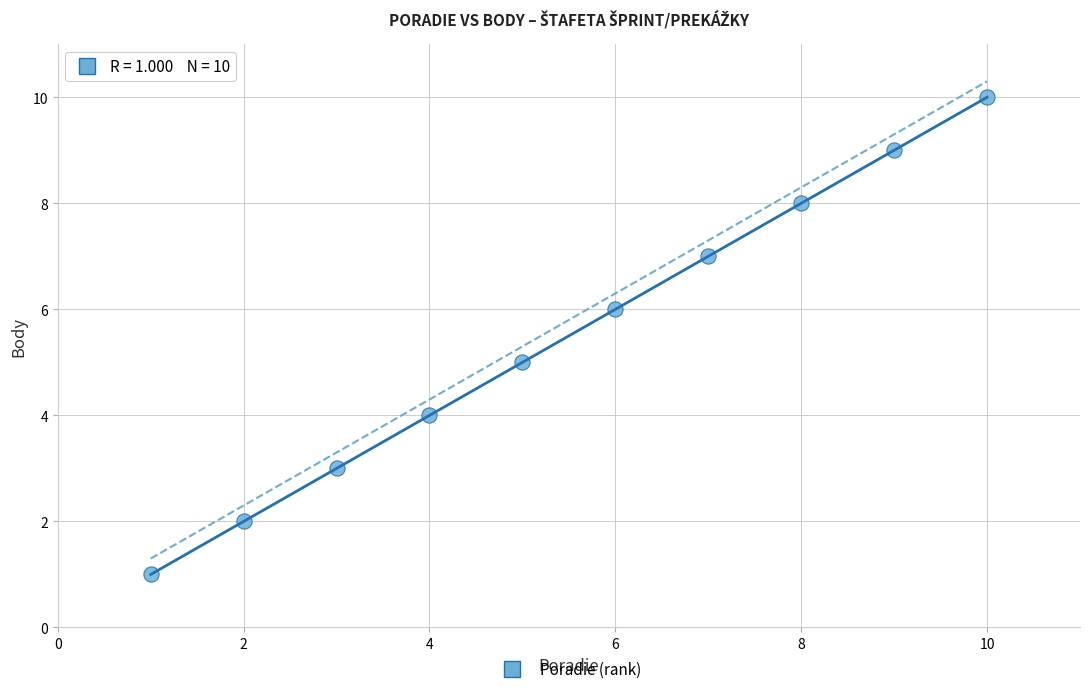

What is the average X value?

6